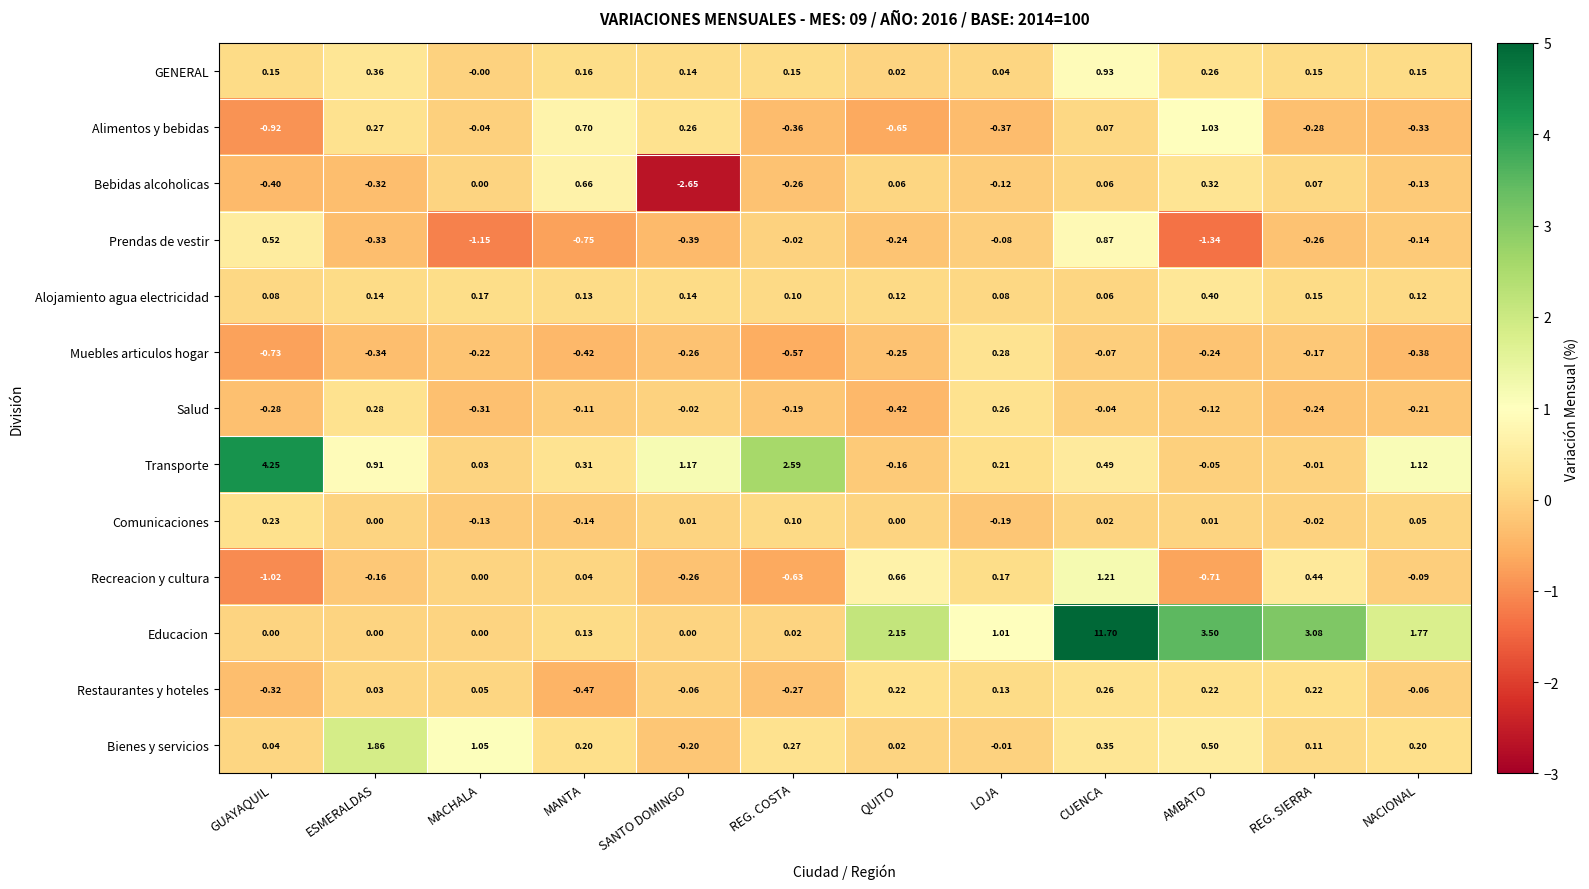

At which label does Prendas de vestir first exceed 0?

GUAYAQUIL